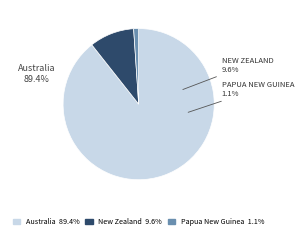

Which category has the smallest portion of the pie?

Papua New Guinea